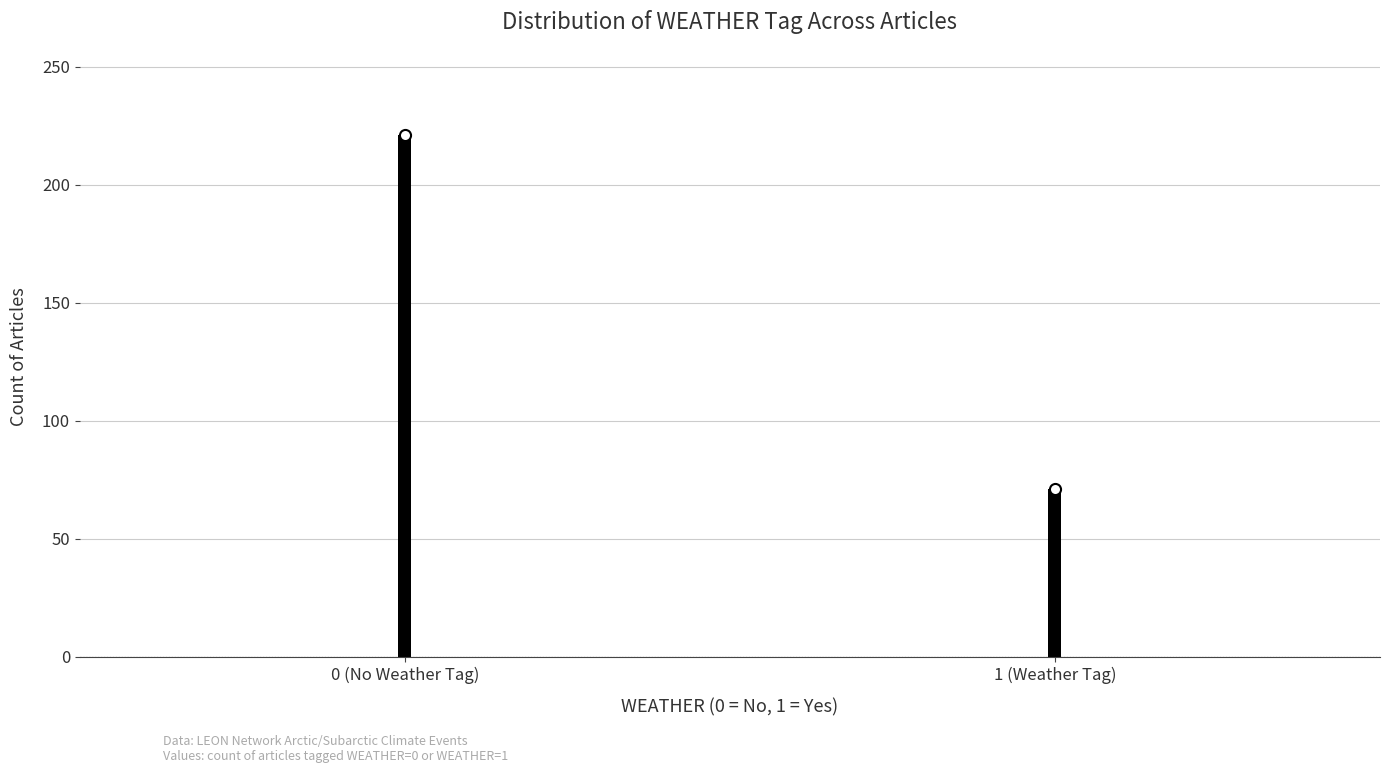

Reading left to right, transcribe all the data shown in this chart.

0 (No Weather Tag)=221	1 (Weather Tag)=71